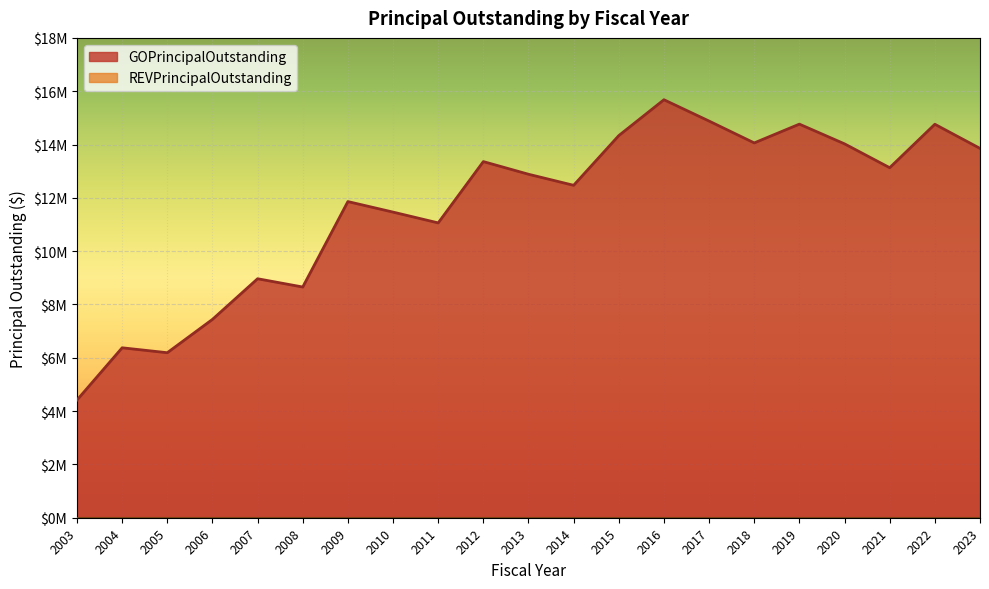

True or false: the data shows 7440000 at 2006.

True